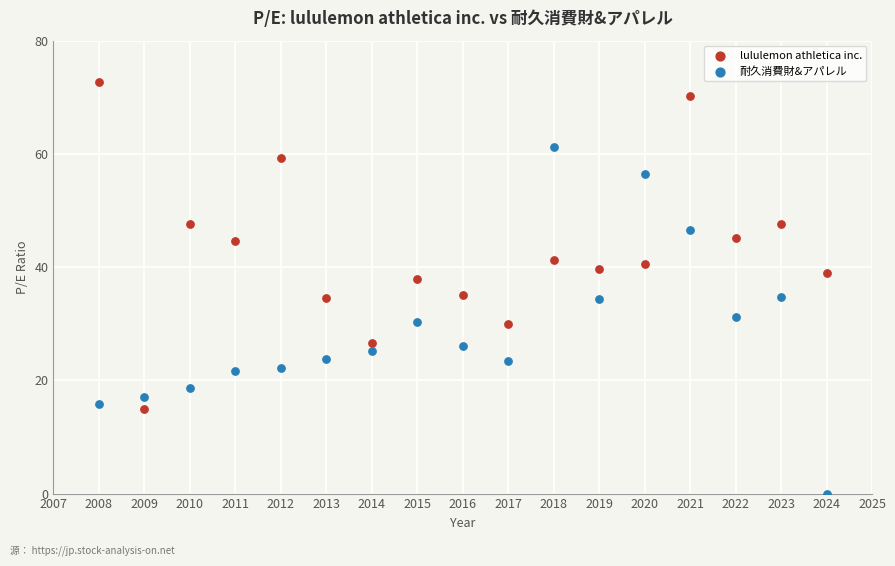

Across all data points, what is the range of Y values (max minus min)?

72.7